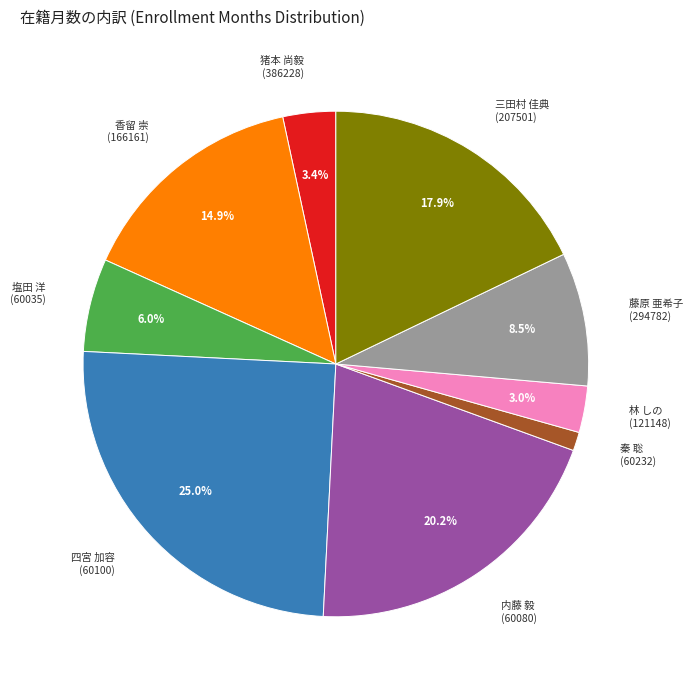

Combined, do 内藤 毅 (60080) and 四宮 加容 (60100) account for over 50%?

No